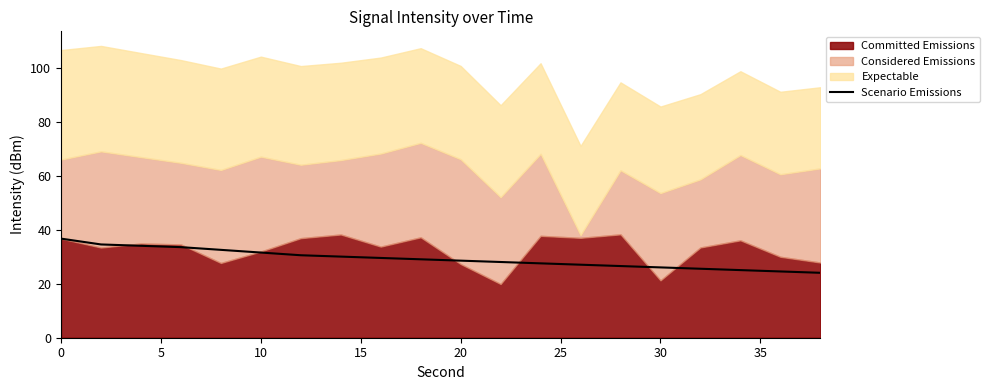

What is the minimum value for Scenario Emissions?

24.0